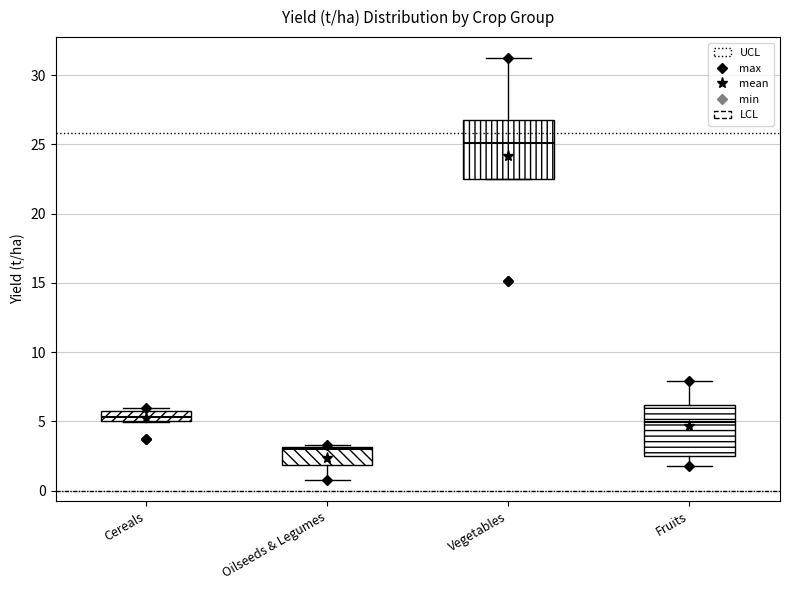

Where is the upper edge of the box for Fruits on the y-axis? The values are not printed on the chart, so give them approximately, as read against the axis.

6.0